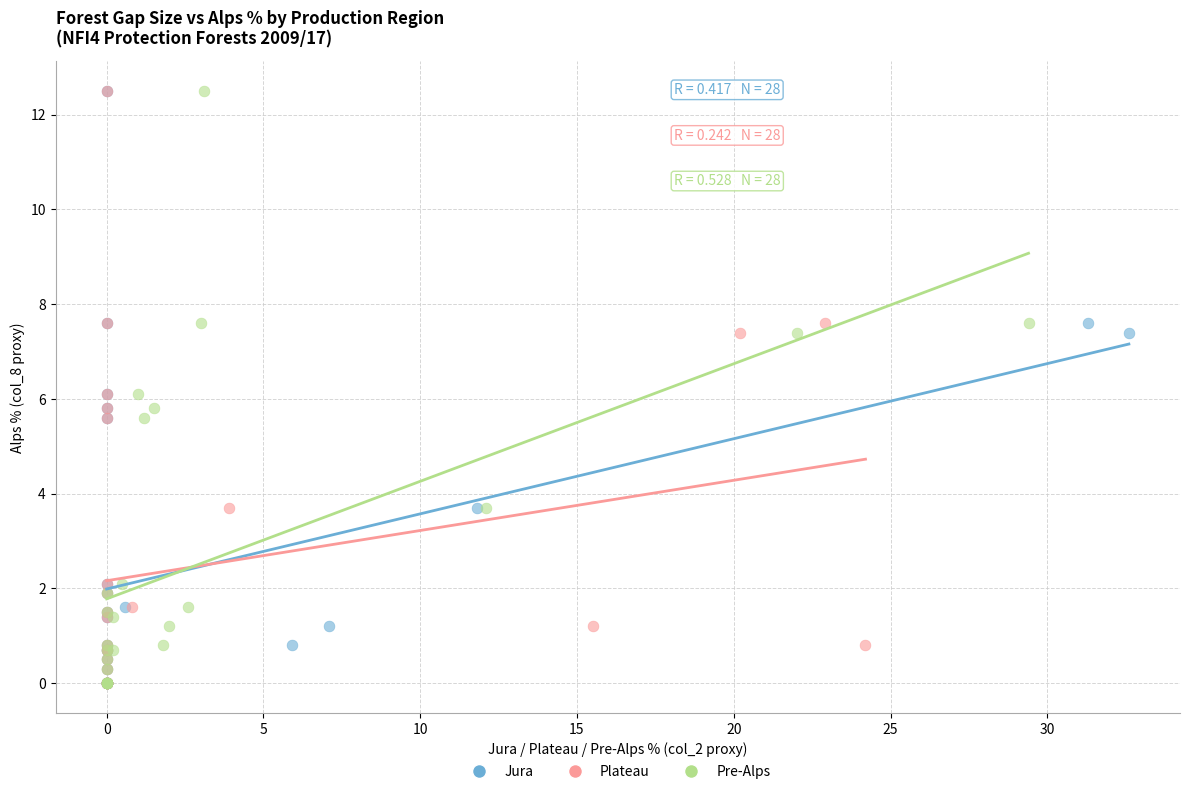

What are all the series names shown in the legend?

Jura, Plateau, Pre-Alps